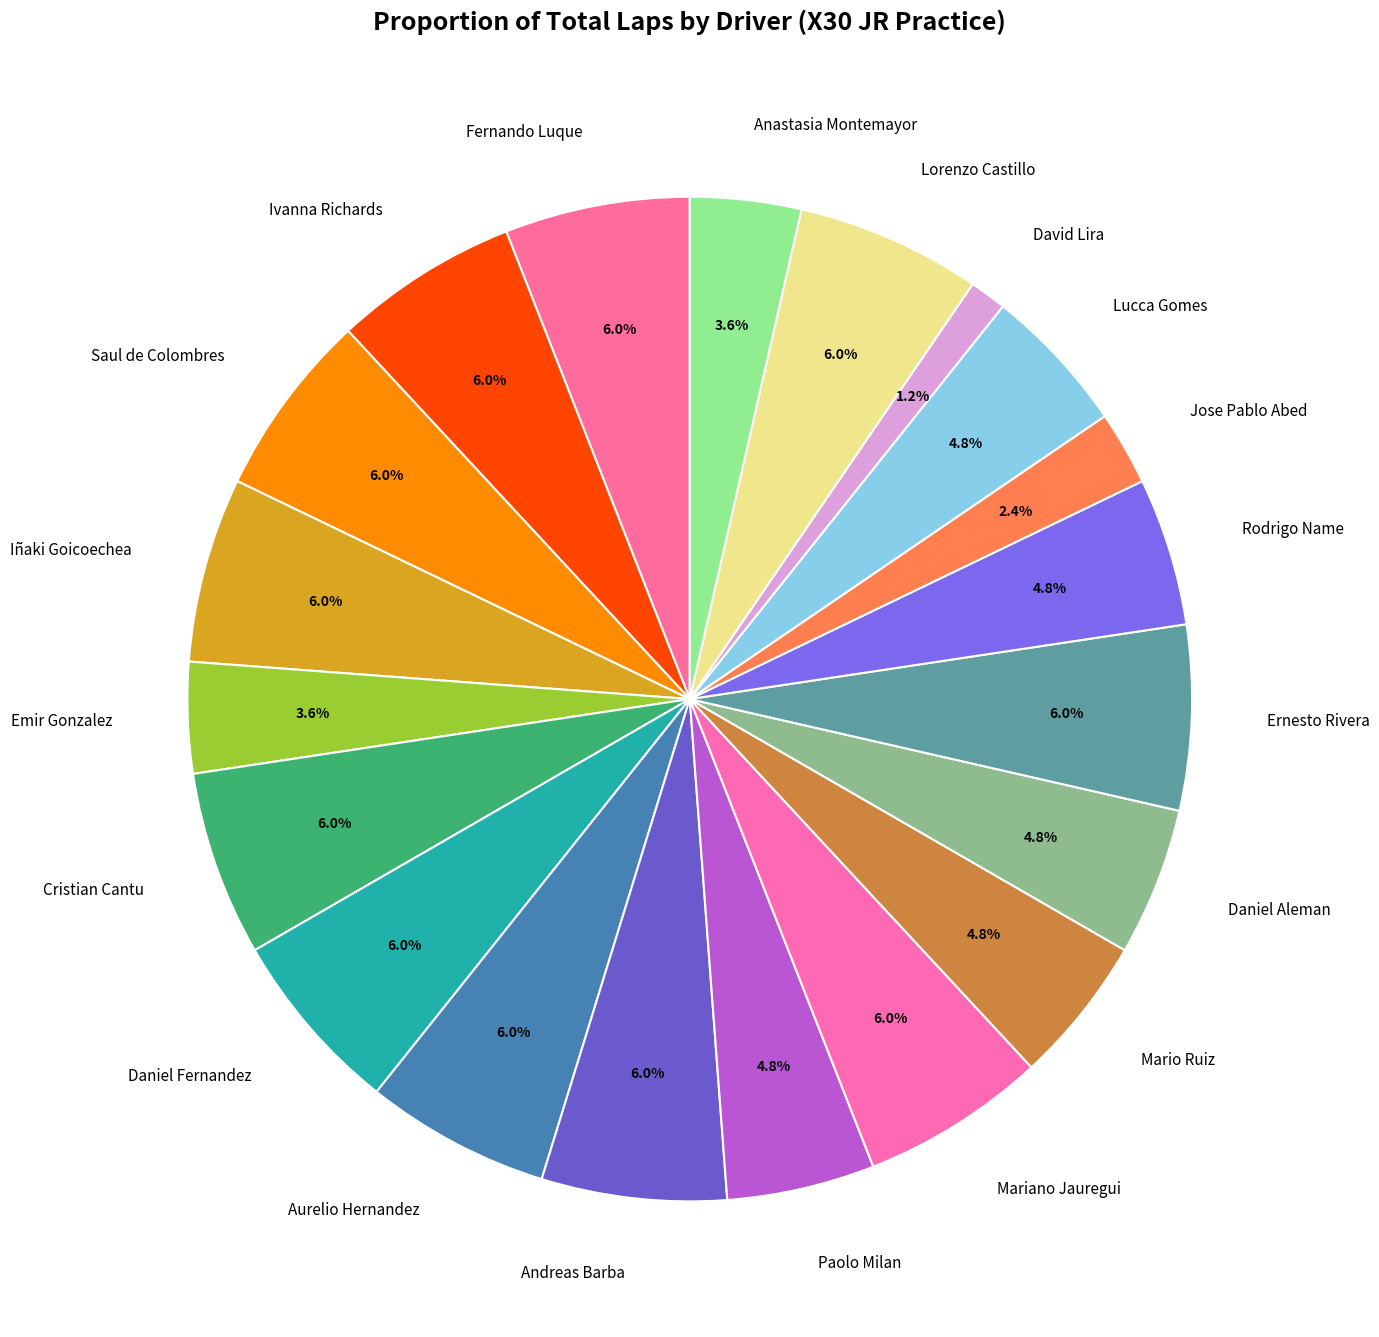

Between Iñaki Goicoechea and Mario Ruiz, which is larger?

Iñaki Goicoechea